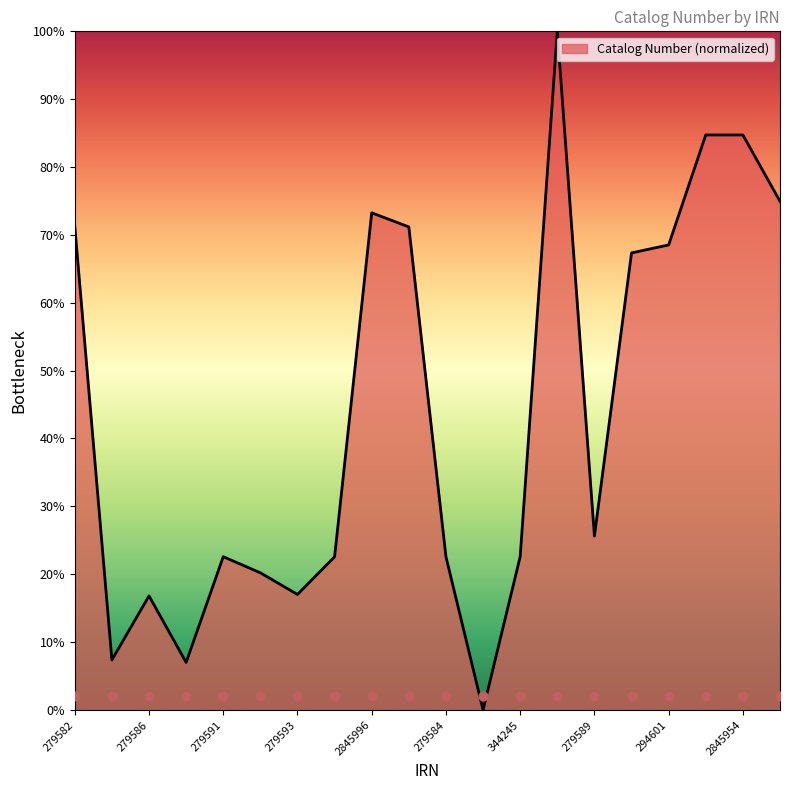

Which has a higher value, 2845996 or 279582?

2845996